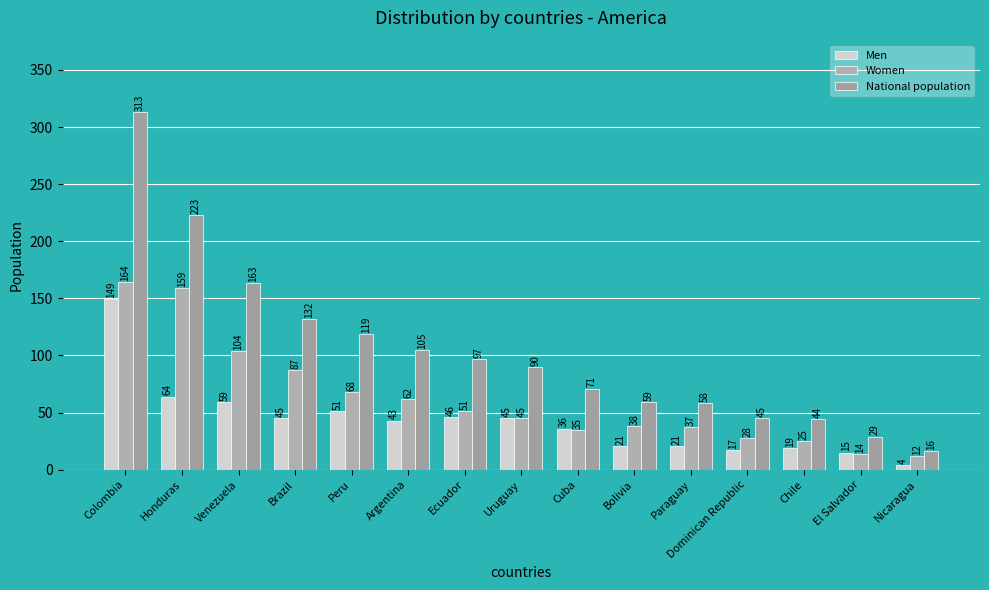

What are all the series names shown in the legend?

Men, Women, National population